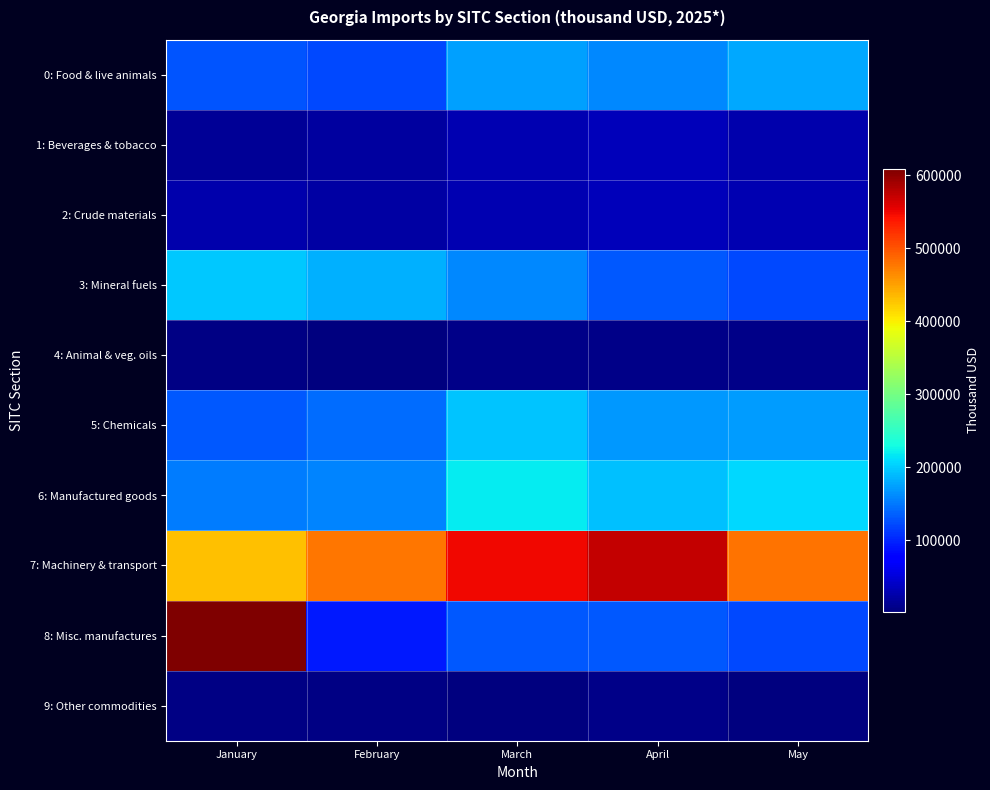

Rank the series at May from lowest to highest value.

9: Other commodities, 4: Animal & veg. oils, 1: Beverages & tobacco, 2: Crude materials, 3: Mineral fuels, 8: Misc. manufactures, 5: Chemicals, 0: Food & live animals, 6: Manufactured goods, 7: Machinery & transport